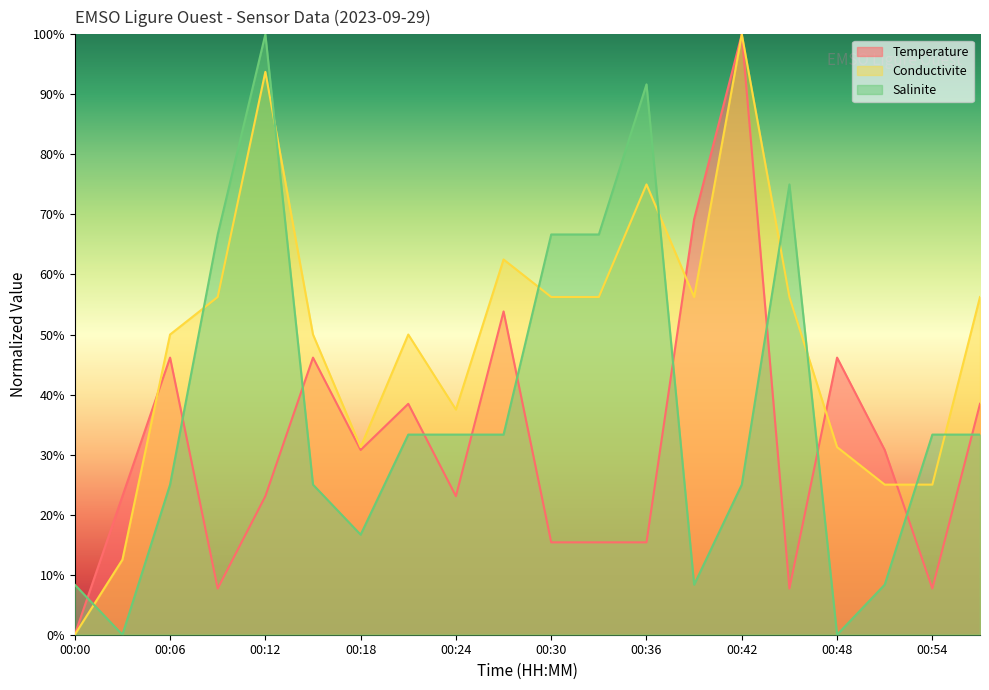

Does the chart display data point markers on the line(s)?

No